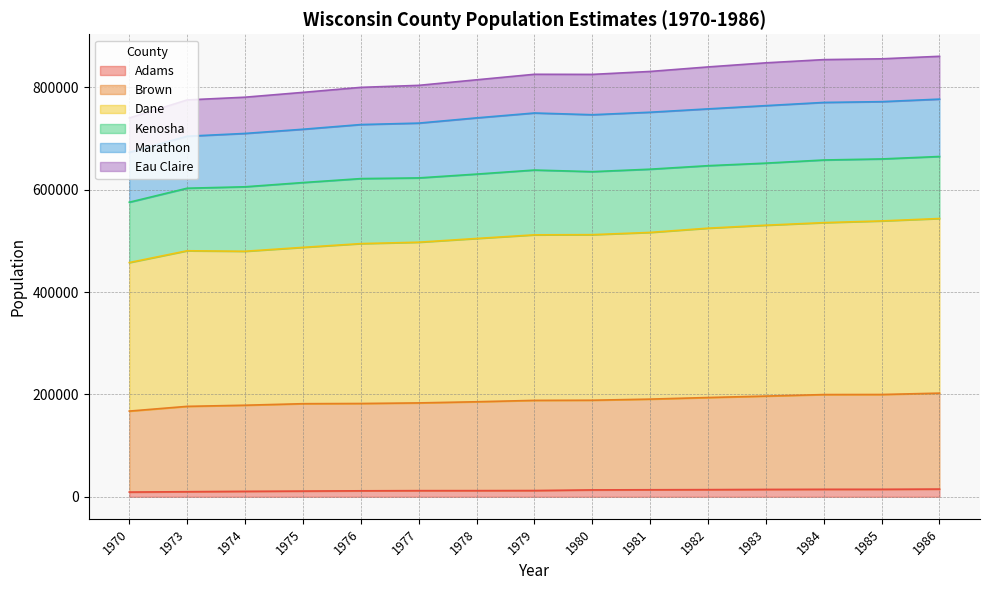

How many lines are shown in the chart?

6